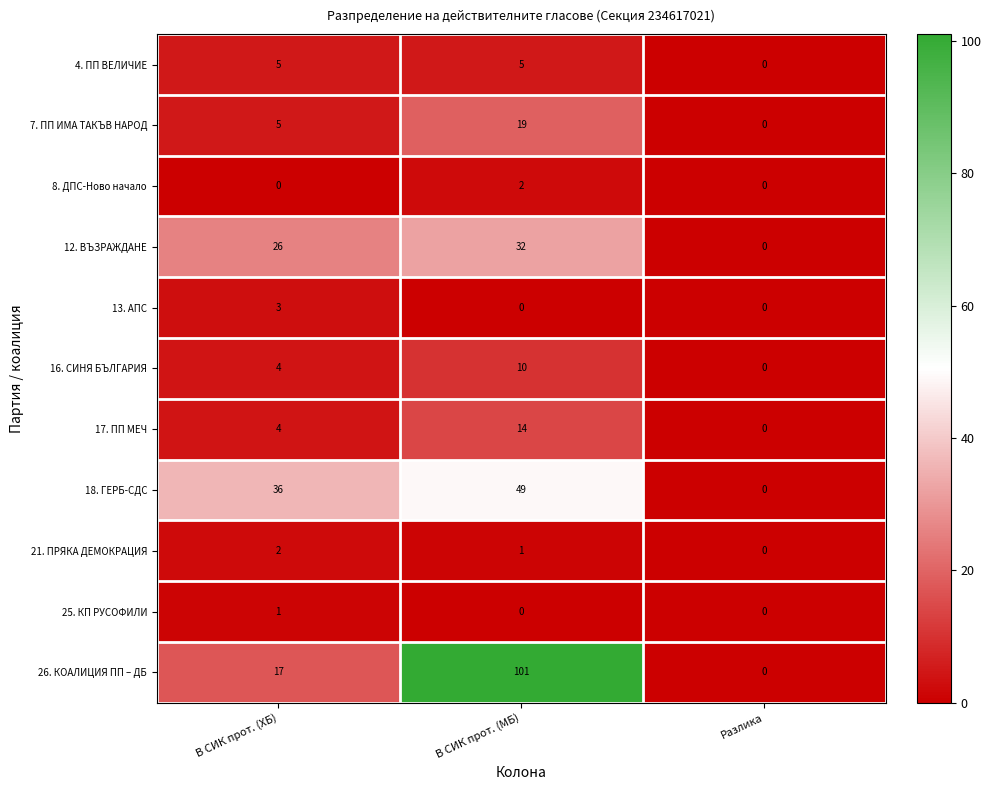

How many data points does each series have?

3